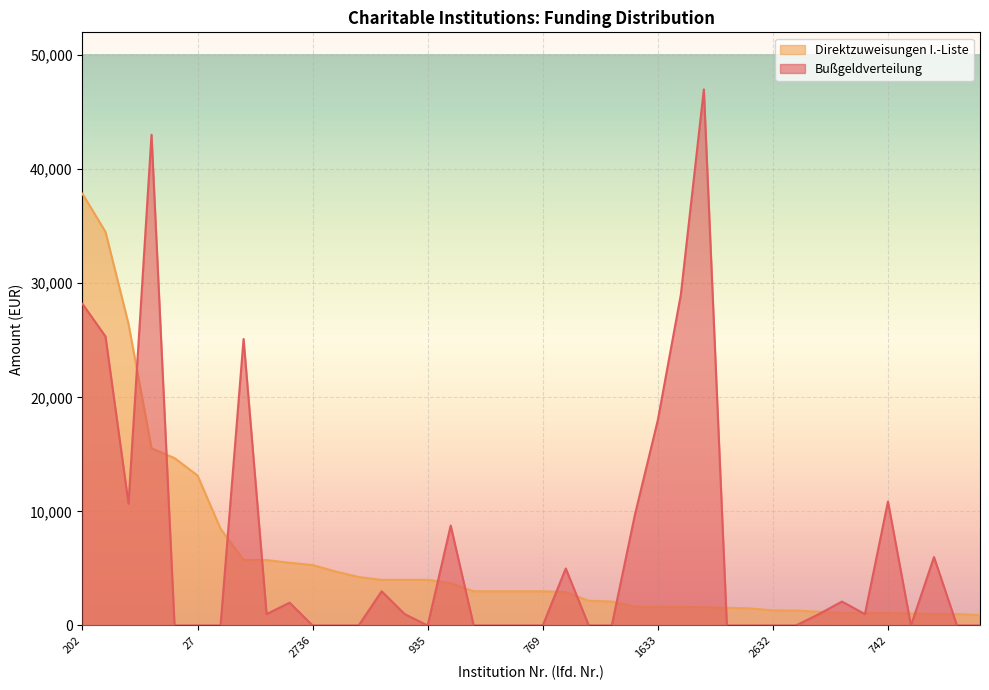

List the labels in order of Bußgeldverteilung value, largest first.

321, 1105, 1297, 202, 807, 458, 1633, 742, 60, 1209, 52, 210, 1118, 503, 3836, 3714, 758, 956, 833, 3780, 3863, 27, 2630, 2736, 3193, 2351, 935, 3759, 1797, 1607, 769, 2873, 1616, 3331, 3566, 2632, 1661, 237, 3491, 2948